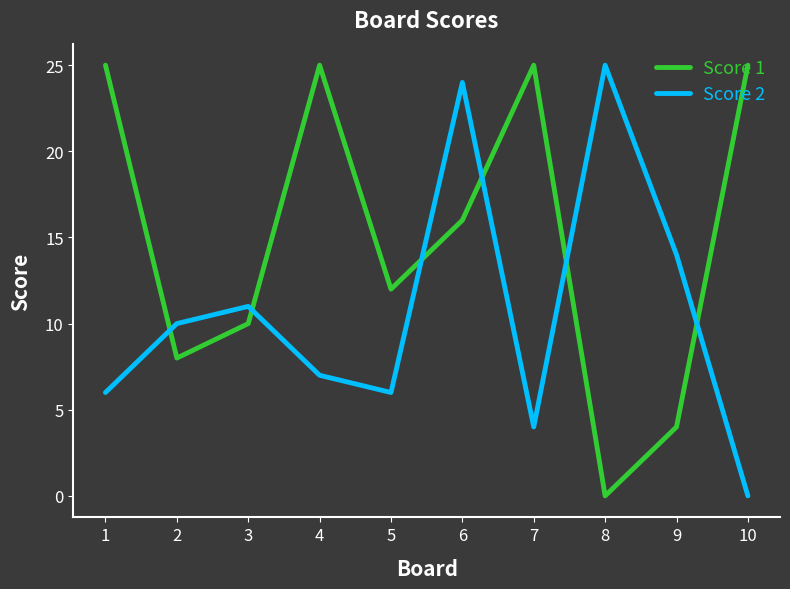

At which category does Score 1 reach its first local valley?

2